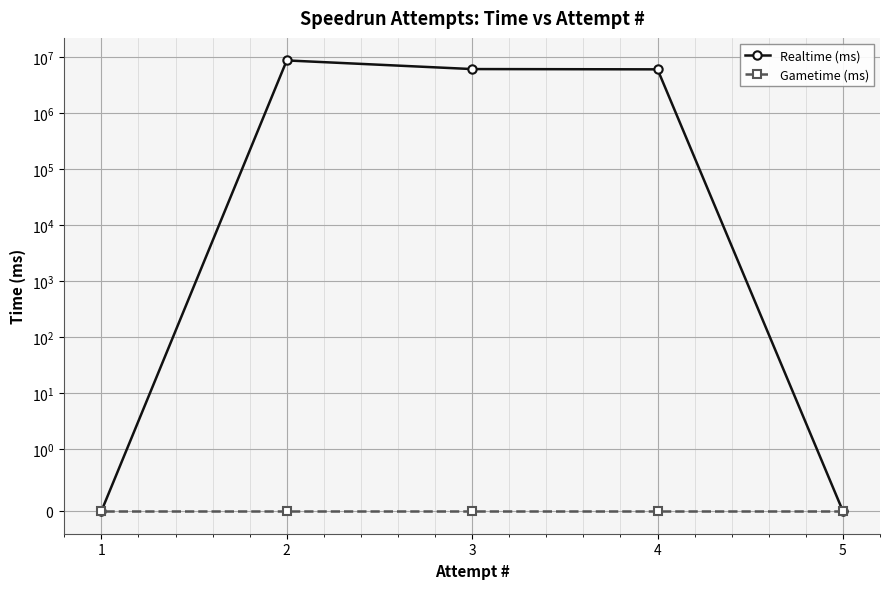

At how many categories does at least one series exceed 2678823?

3